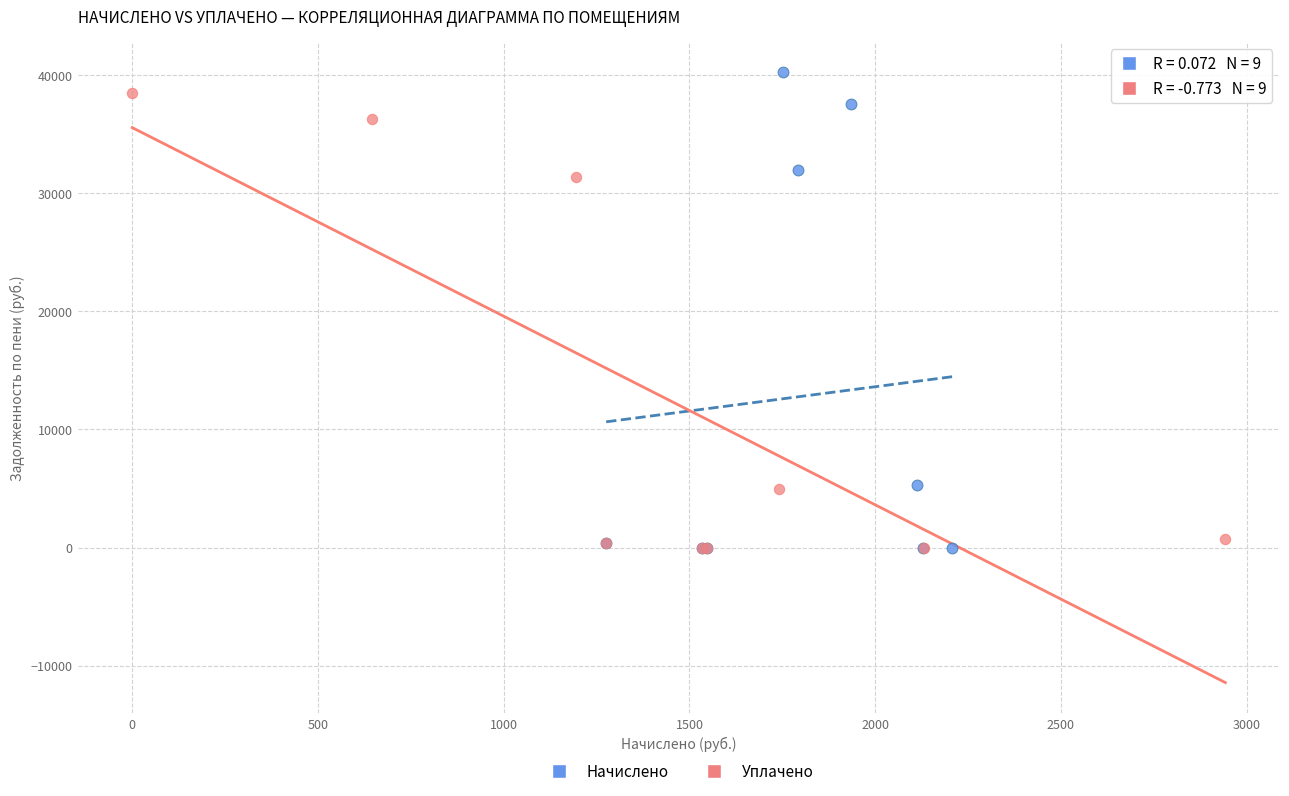

Which series has the widest spread of Y values?

Начислено